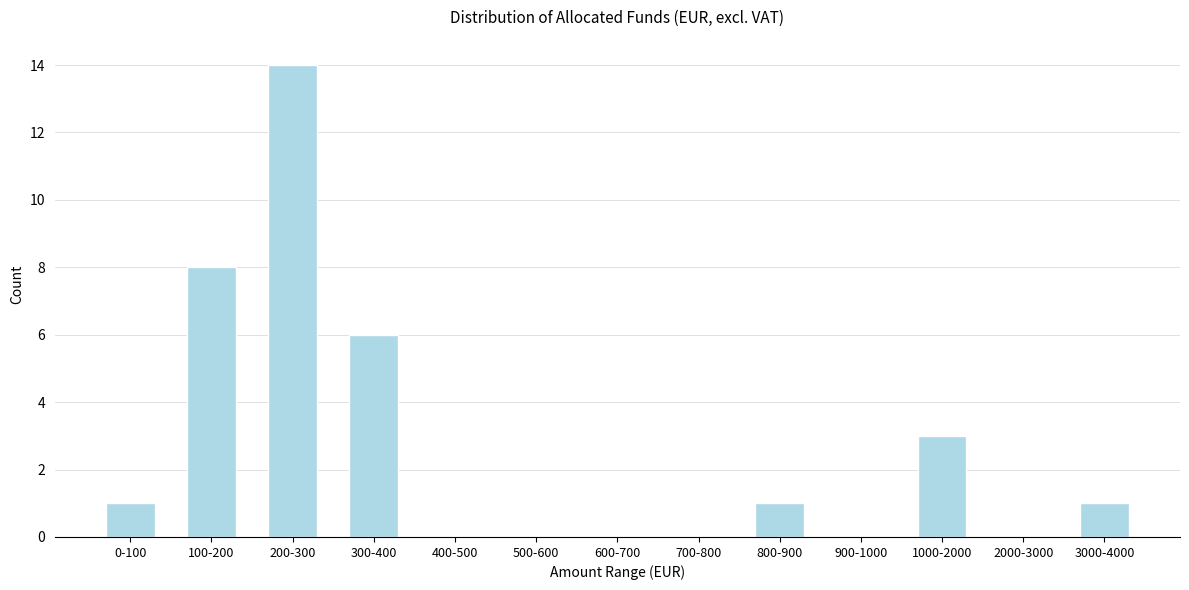

Reading right to left, list all the values displayed in this chart.

3000-4000=1	2000-3000=0	1000-2000=3	900-1000=0	800-900=1	700-800=0	600-700=0	500-600=0	400-500=0	300-400=6	200-300=14	100-200=8	0-100=1